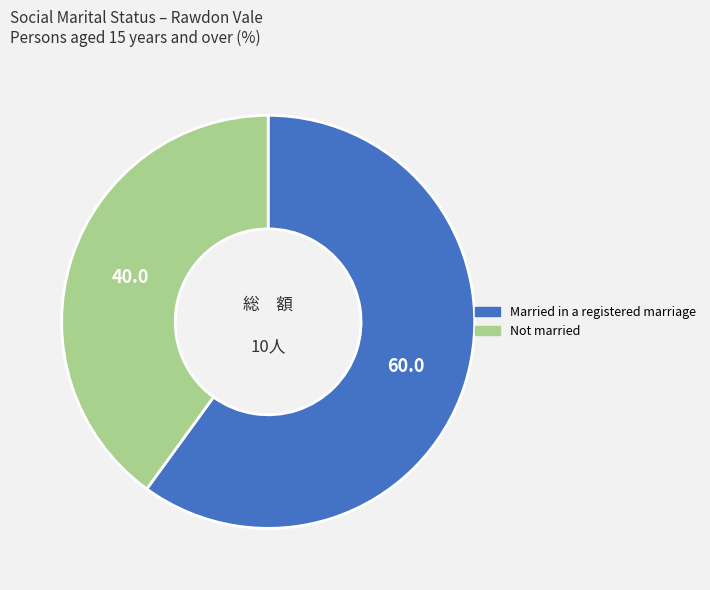

Is there any slice that represents more than half of the pie?

Yes